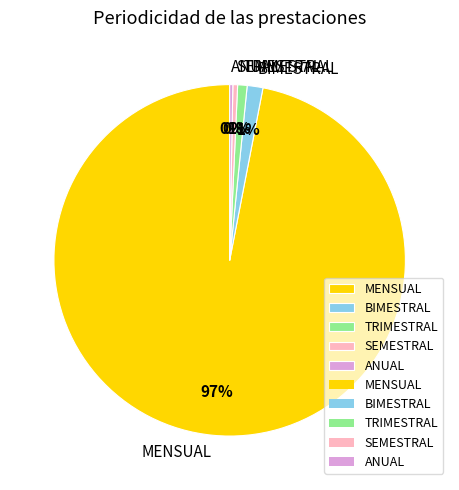

What percentage is the BIMESTRAL slice, to the nearest percent?

1%